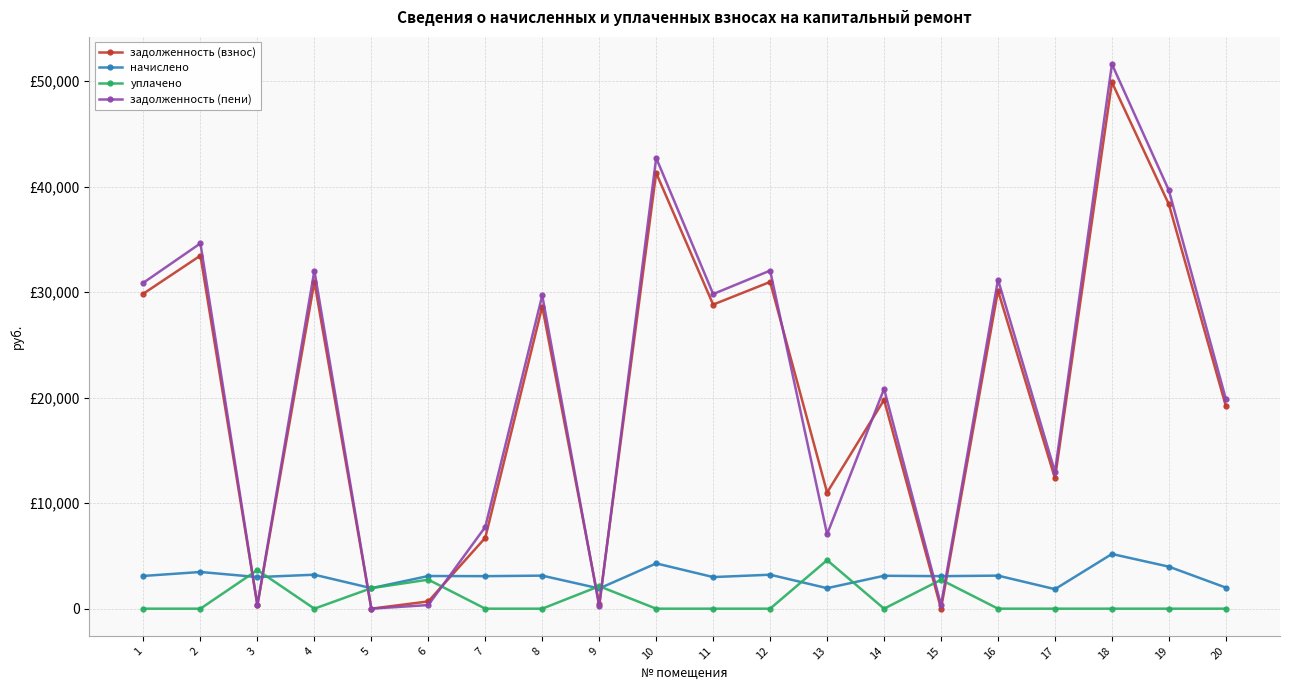

At which label is начислено closest to 3517?

2